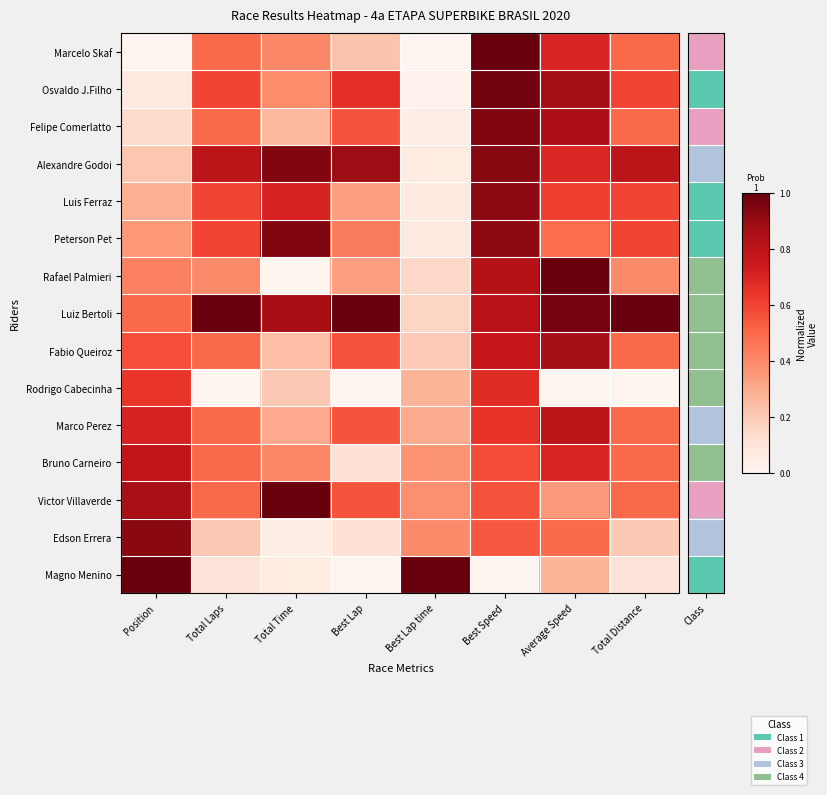

At which category is the sum across all series the highest?

Best Speed